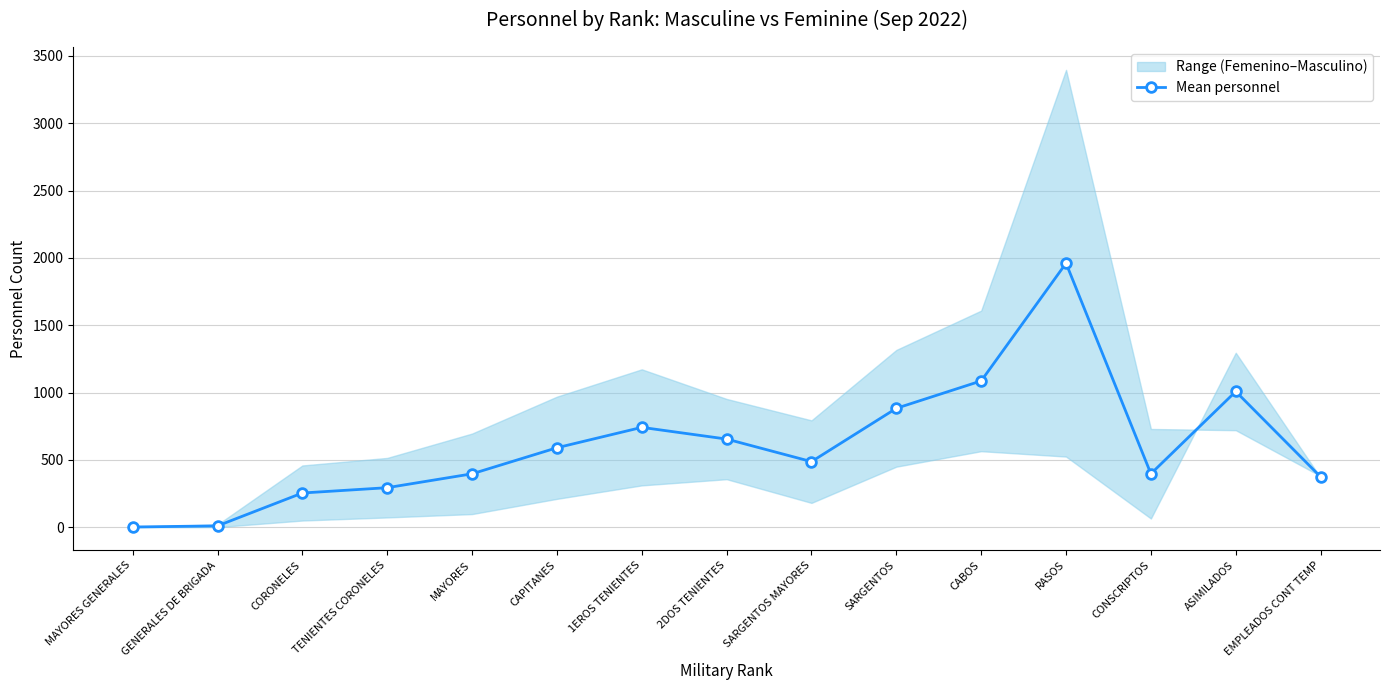

How many data points are less than 487?

7